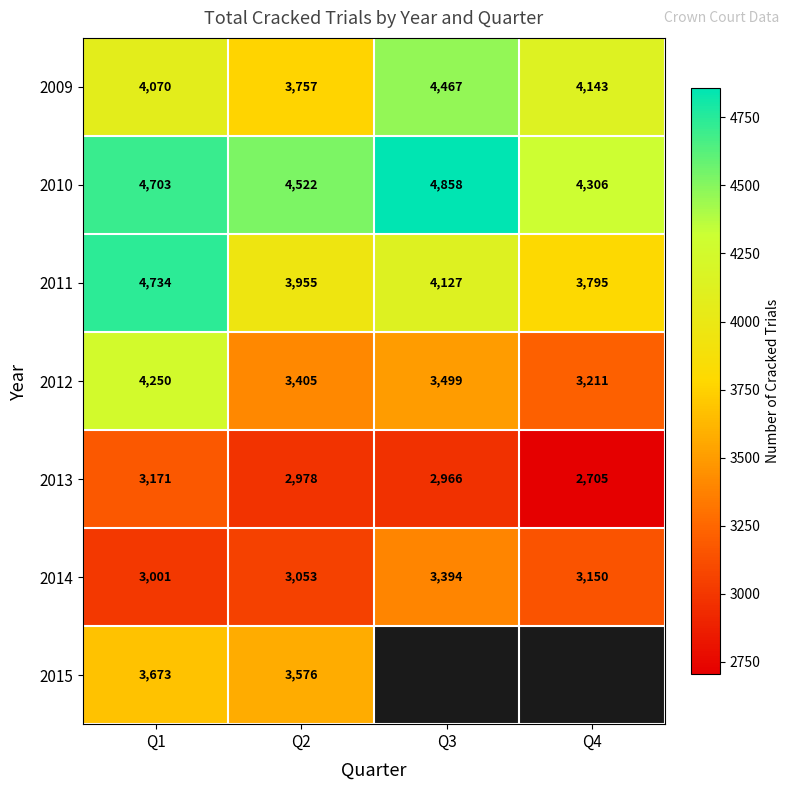

Which category has the highest value across all series?

Q3